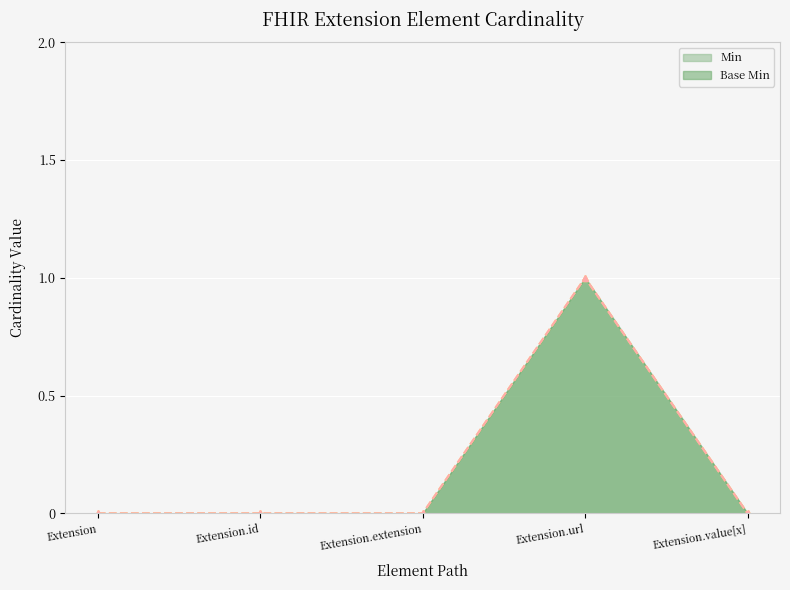

How many values in Base Min are above zero?

1